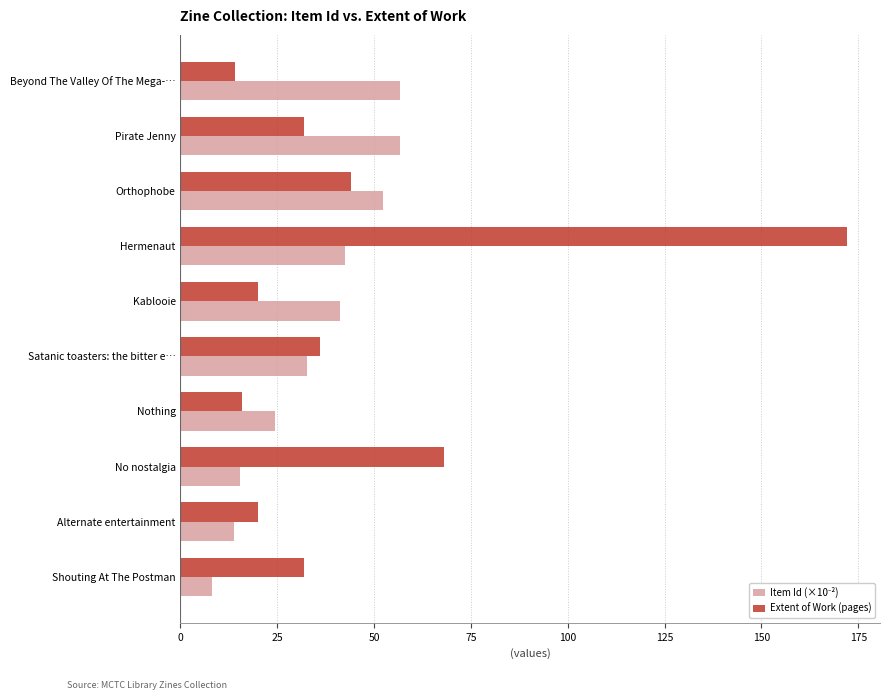

Between Beyond The Valley Of The Mega-… and Orthophobe, which series saw the biggest shift?

Extent of Work (pages)